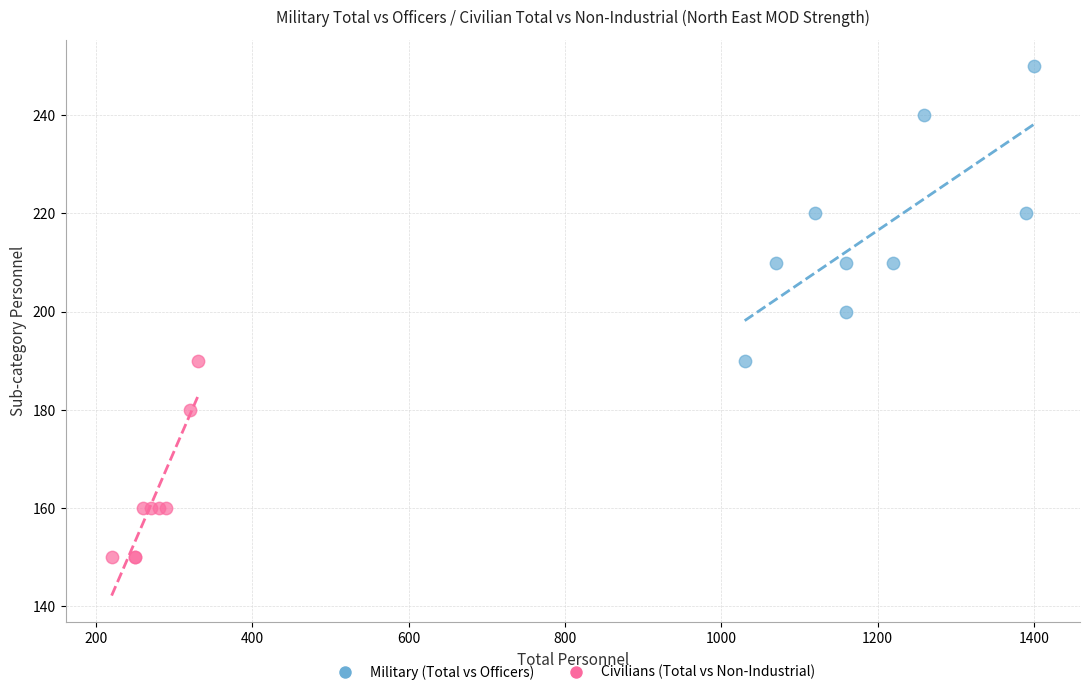

What are all the series names shown in the legend?

Military (Total vs Officers), Civilians (Total vs Non-Industrial)